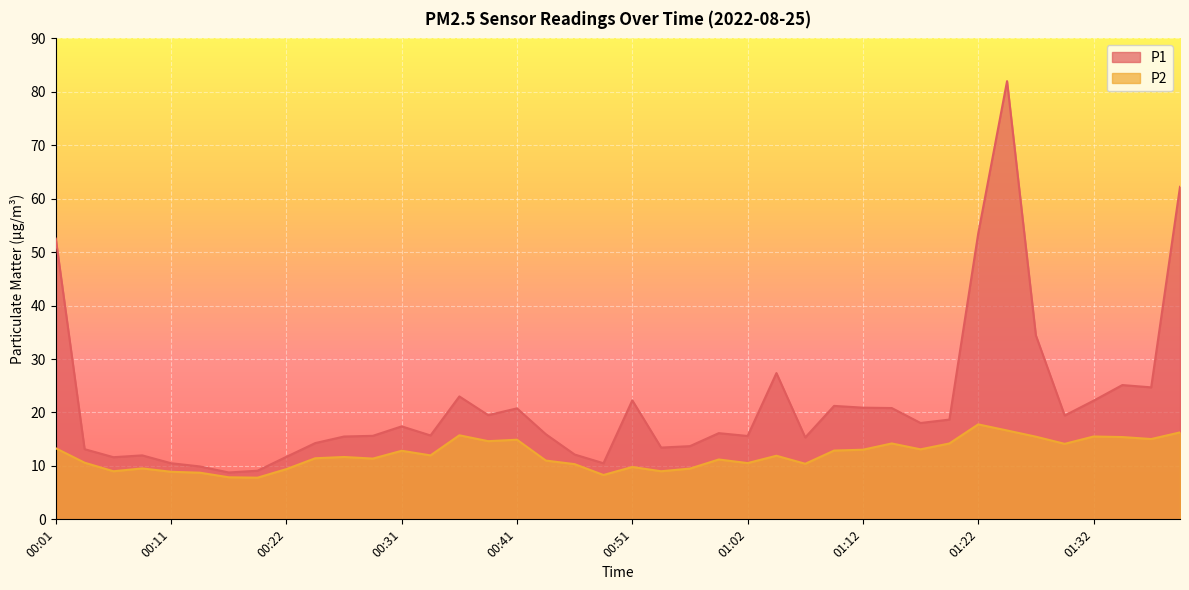

What is the value of the P2 point at the 6th from the left?

8.7